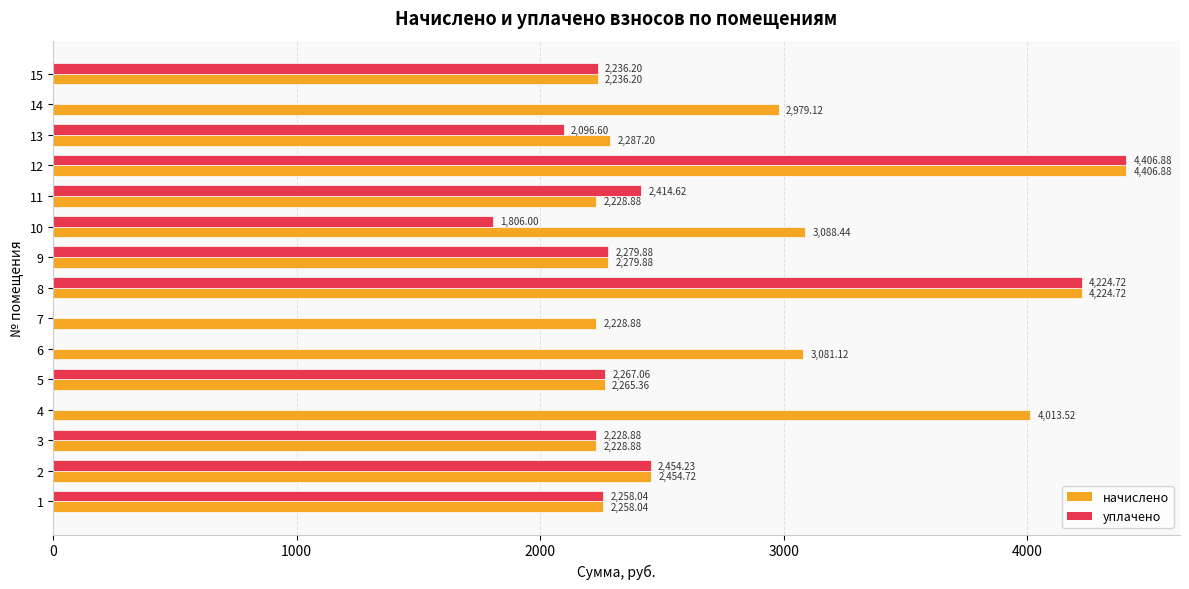

Which series has the widest spread of values?

уплачено